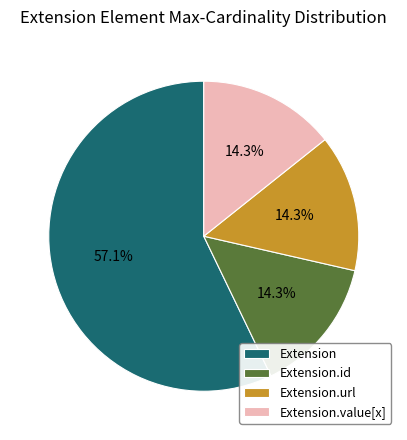

Count the number of slices in the pie.

4